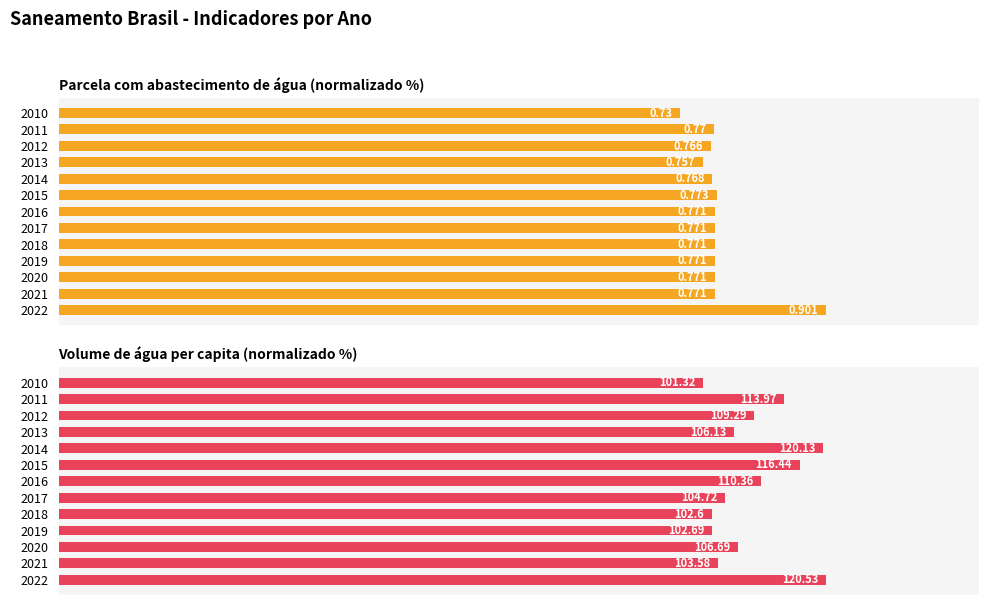

Is it true that Volume de água consumida per capita (litros/dia) equals 114.5 at 2019?

False